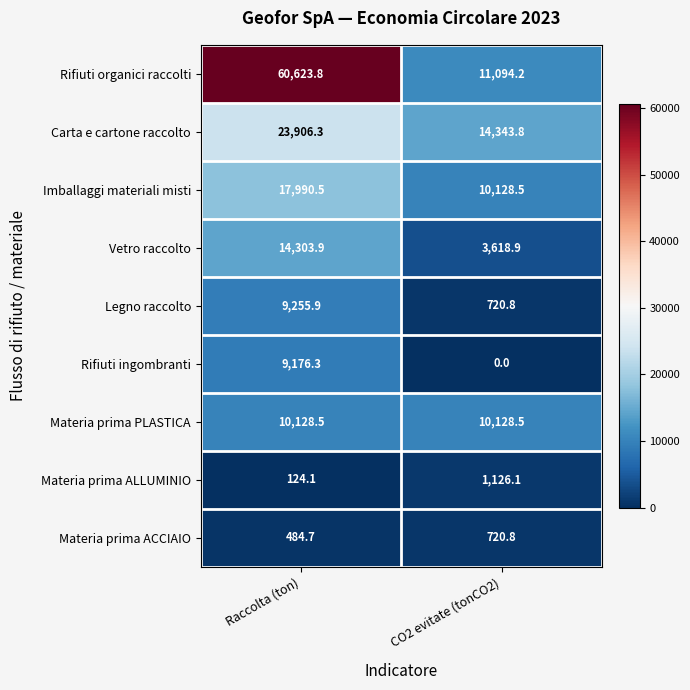

Reading right to left, transcribe all the data shown in this chart.

Rifiuti organici raccolti: 11094.2	60623.8
Carta e cartone raccolto: 14343.8	23906.3
Imballaggi materiali misti: 10128.5	17990.5
Vetro raccolto: 3618.9	14303.9
Legno raccolto: 720.8	9255.9
Rifiuti ingombranti: 0.0	9176.3
Materia prima PLASTICA: 10128.5	10128.5
Materia prima ALLUMINIO: 1126.1	124.1
Materia prima ACCIAIO: 720.8	484.7